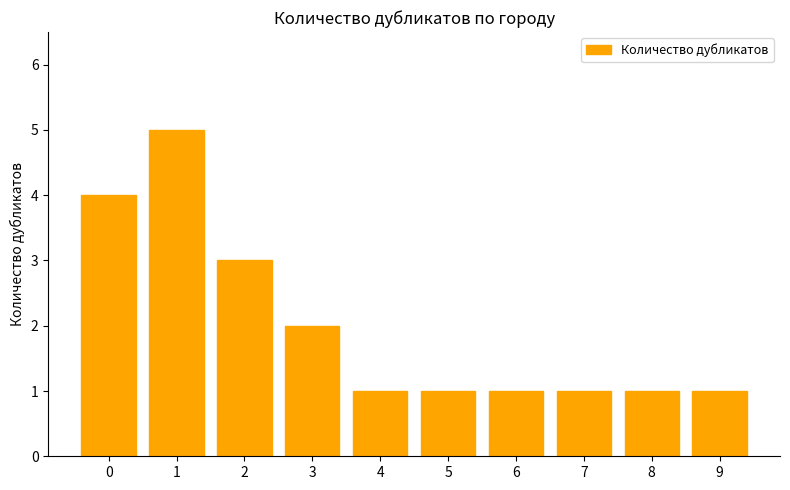

True or false: the data shows 3 at 3.

False